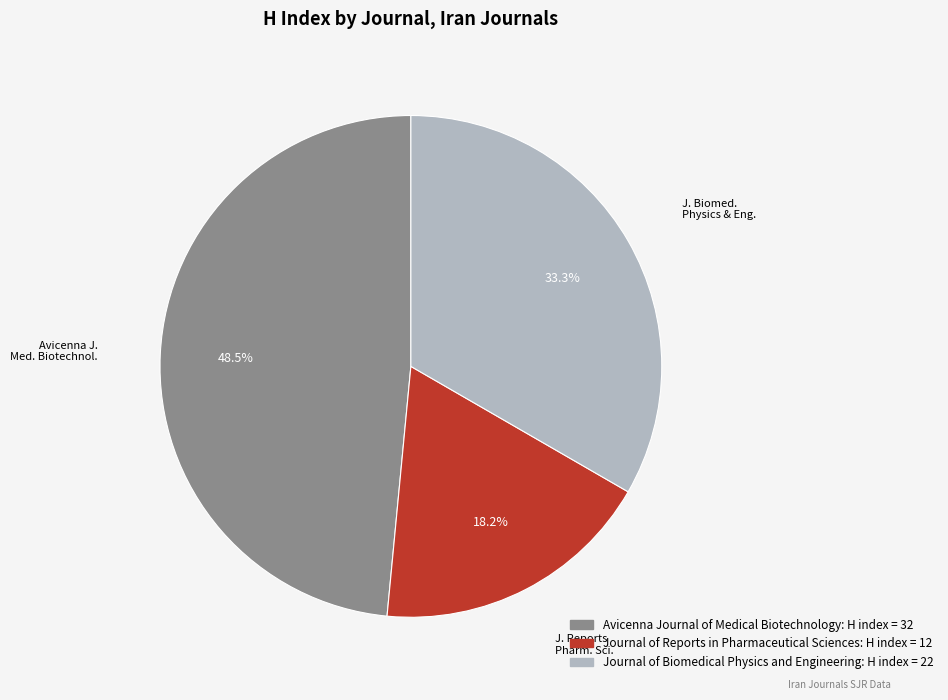

What is the largest slice in the pie chart?

Avicenna Journal of Medical Biotechnology